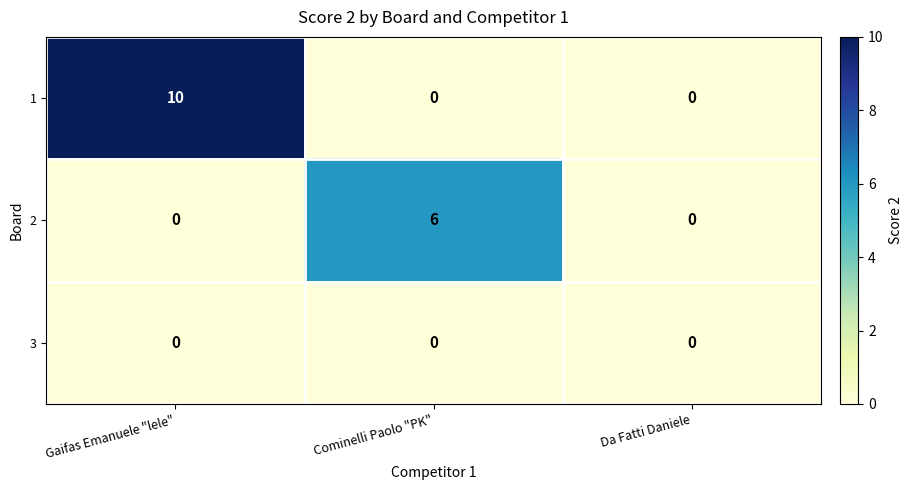

List the series in order of their peak value, highest first.

1, 2, 3